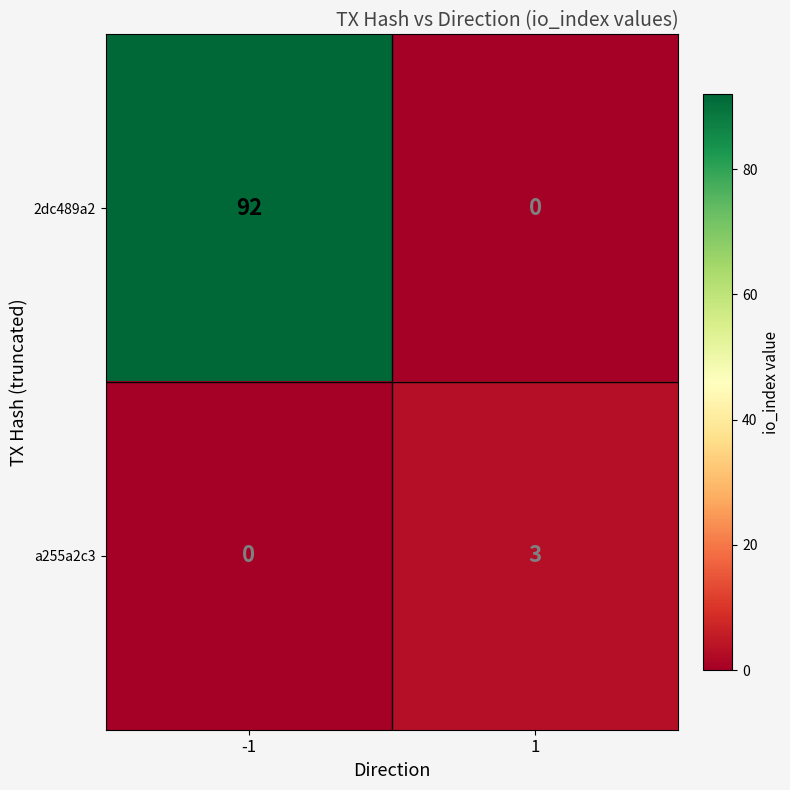

Reading right to left, list all the values displayed in this chart.

2dc489a2: 1=0	-1=92
a255a2c3: 1=3	-1=0